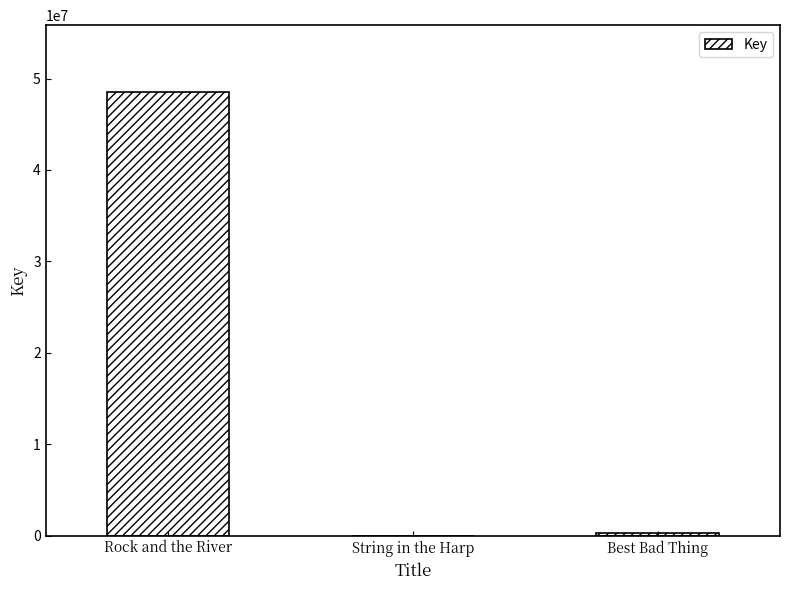

Reading right to left, transcribe all the data shown in this chart.

Best Bad Thing=333232	String in the Harp=6618	Rock and the River=48551525